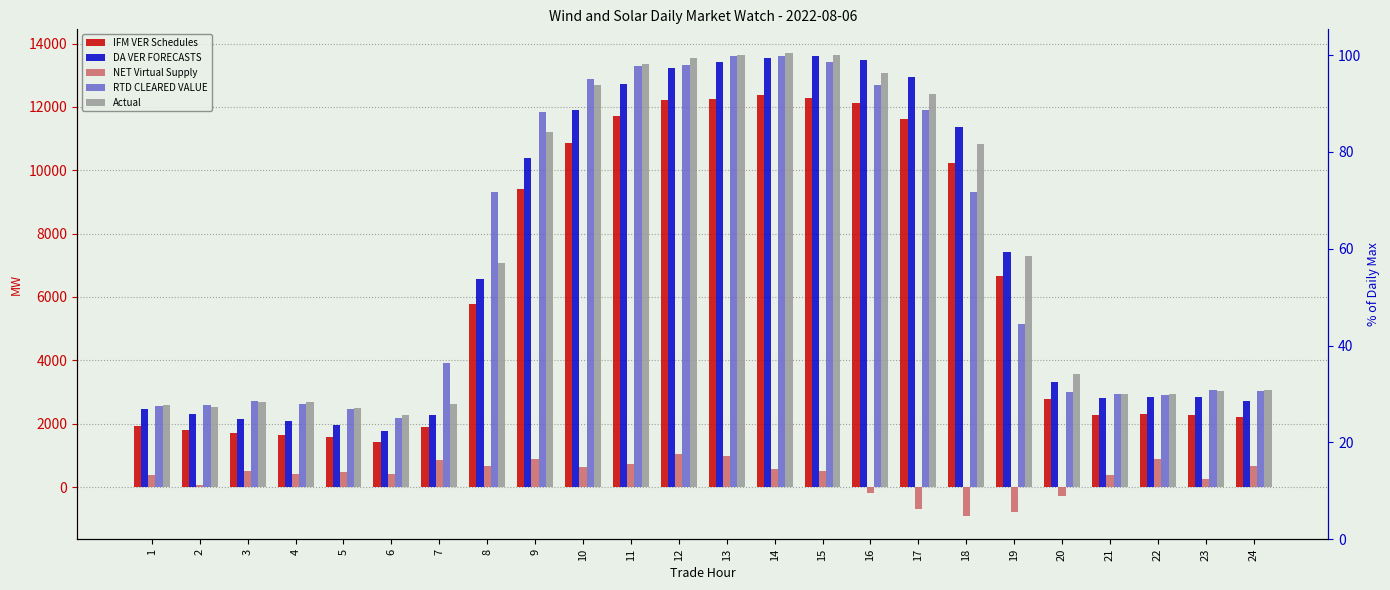

Reading right to left, list all the values displayed in this chart.

IFM VER Schedules: 2202.8	2284.8	2301.0	2280.8	2792.3	6653.5	10220.1	11629.7	12116.4	12283.7	12374.8	12255.1	12219.0	11704.0	10854.6	9412.2	5777.6	1898.8	1428.7	1570.1	1629.2	1701.5	1797.9	1928.3
DA VER FORECASTS: 2722.9	2840.5	2840.0	2809.3	3327.2	7413.4	11366.8	12947.7	13483.4	13596.8	13558.2	13403.1	13219.0	12735.4	11891.1	10393.8	6568.1	2275.8	1782.8	1969.2	2072.1	2156.3	2298.6	2464.7
NET Virtual Supply: 674.0	258.5	886.4	365.1	-296.5	-795.5	-916.4	-691.5	-197.8	515.5	580.2	968.4	1043.9	741.2	622.0	899.0	661.3	839.6	395.4	485.1	397.4	510.3	59.9	386.9
RTD CLEARED VALUE: 3020.9	3075.2	2906.3	2938.9	2989.2	5146.4	9317.2	11890.9	12684.6	13429.9	13618.1	13618.0	13338.6	13284.4	12884.1	11855.6	9322.5	3920.4	2188.3	2465.8	2629.1	2706.6	2574.8	2567.9
Actual: 3061.4	3022.9	2936.4	2947.3	3560.4	7299.1	10819.7	12409.5	13075.5	13628.6	13718.0	13633.2	13535.6	13344.8	12705.7	11193.5	7086.5	2611.2	2270.9	2497.3	2674.2	2698.6	2514.6	2601.2